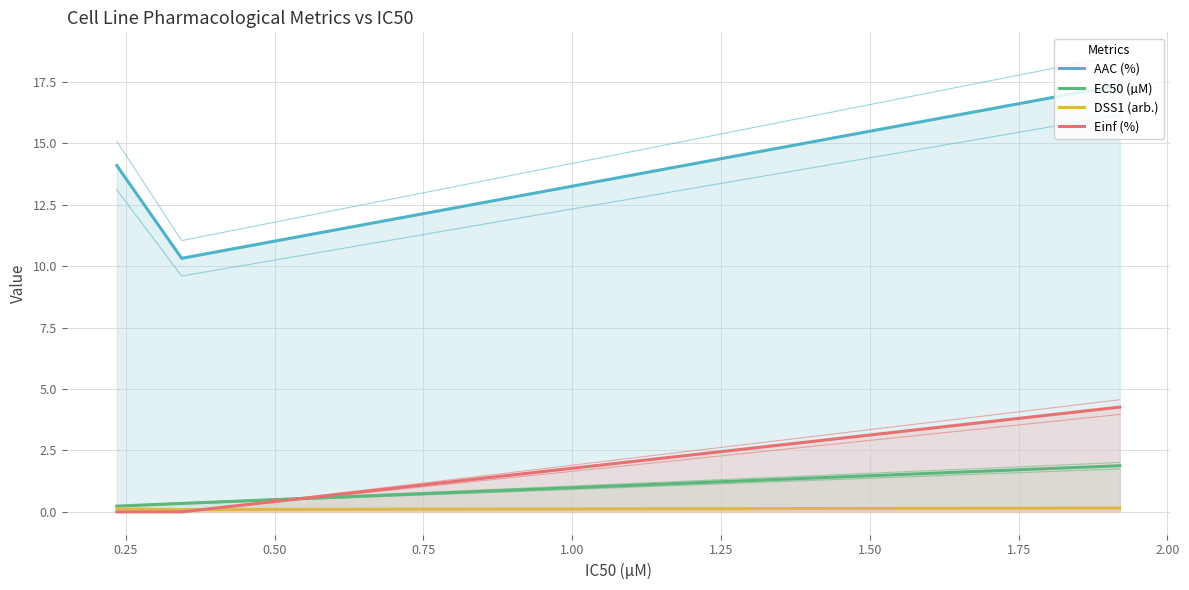

What is the highest value of the EC50 (µM) series?

1.9